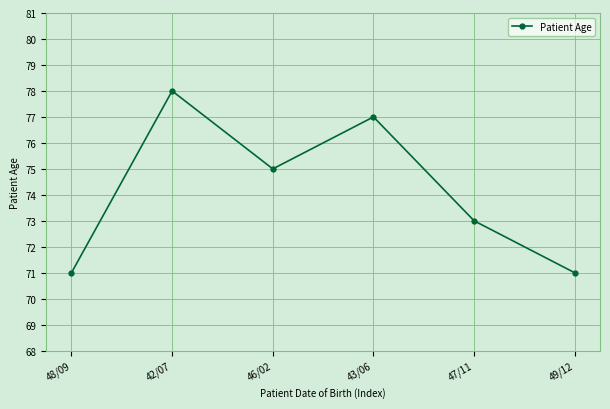

The chart shows a value of 23 at 46/02. True or false?

False